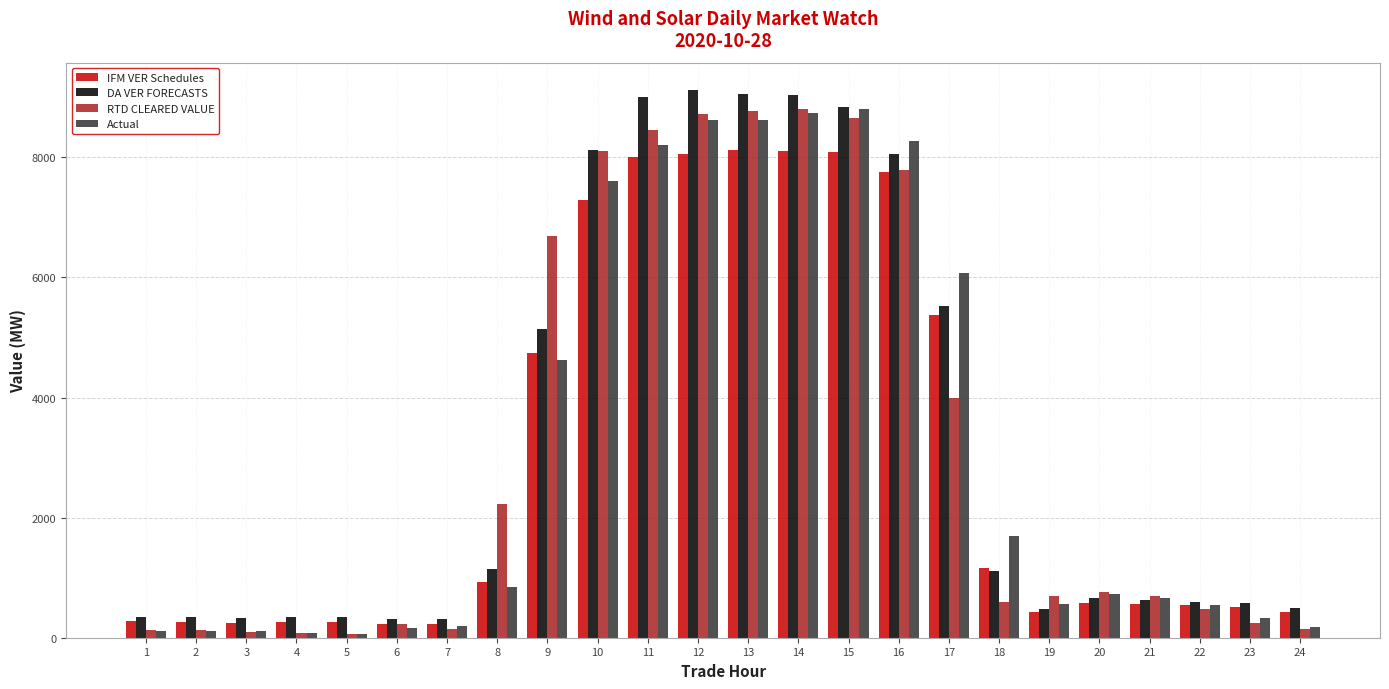

Which series changed the most between 1 and 16?

Actual